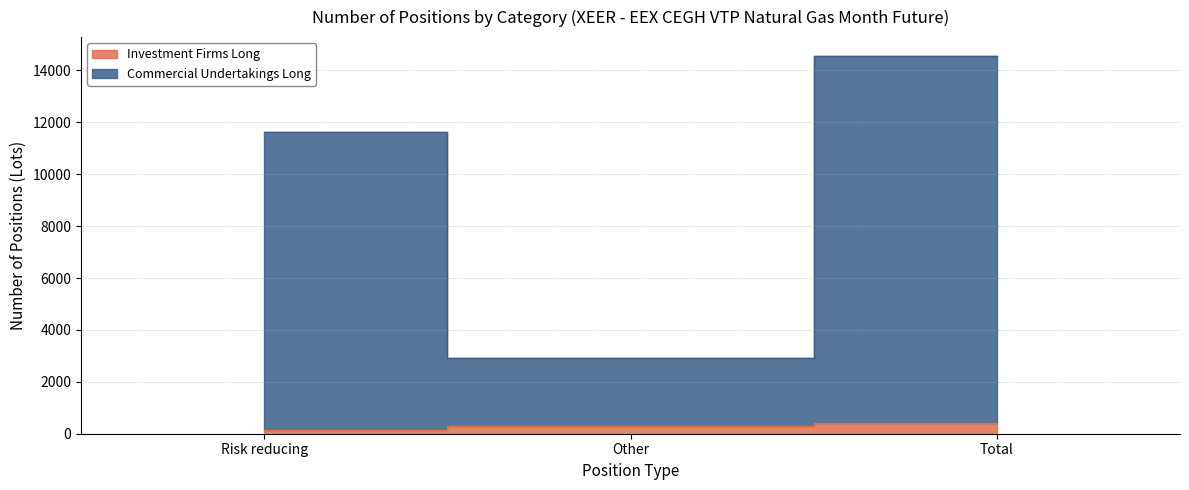

Reading left to right, transcribe all the data shown in this chart.

Investment Firms Long: Risk reducing=126	Other=279	Total=405
Commercial Undertakings Long: Risk reducing=11621	Other=2935	Total=14556